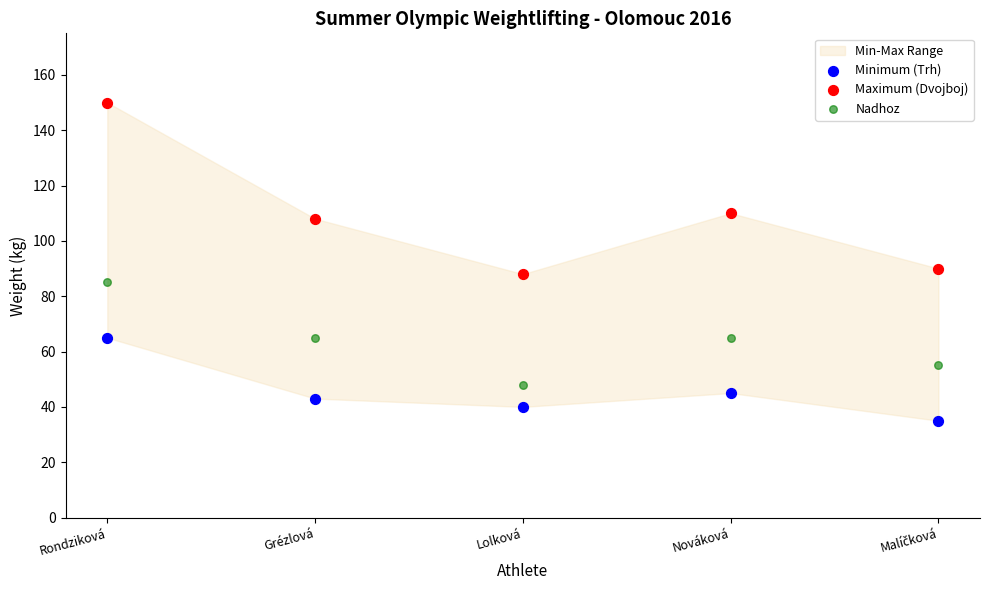

Which series has the largest Y range (max minus min)?

Maximum (Dvojboj)